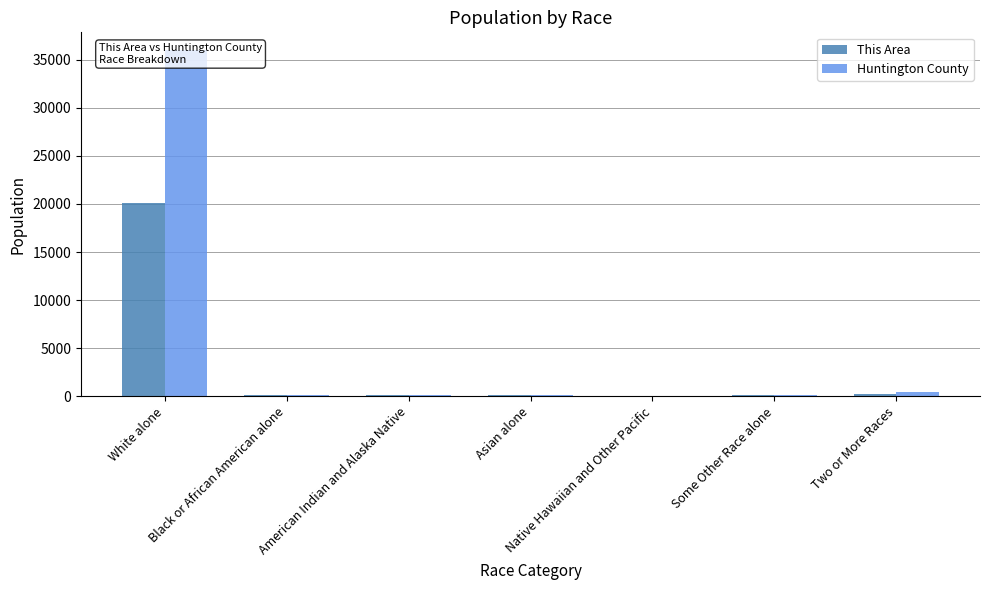

Rank the series by their maximum value, from highest to lowest.

Huntington County, This Area